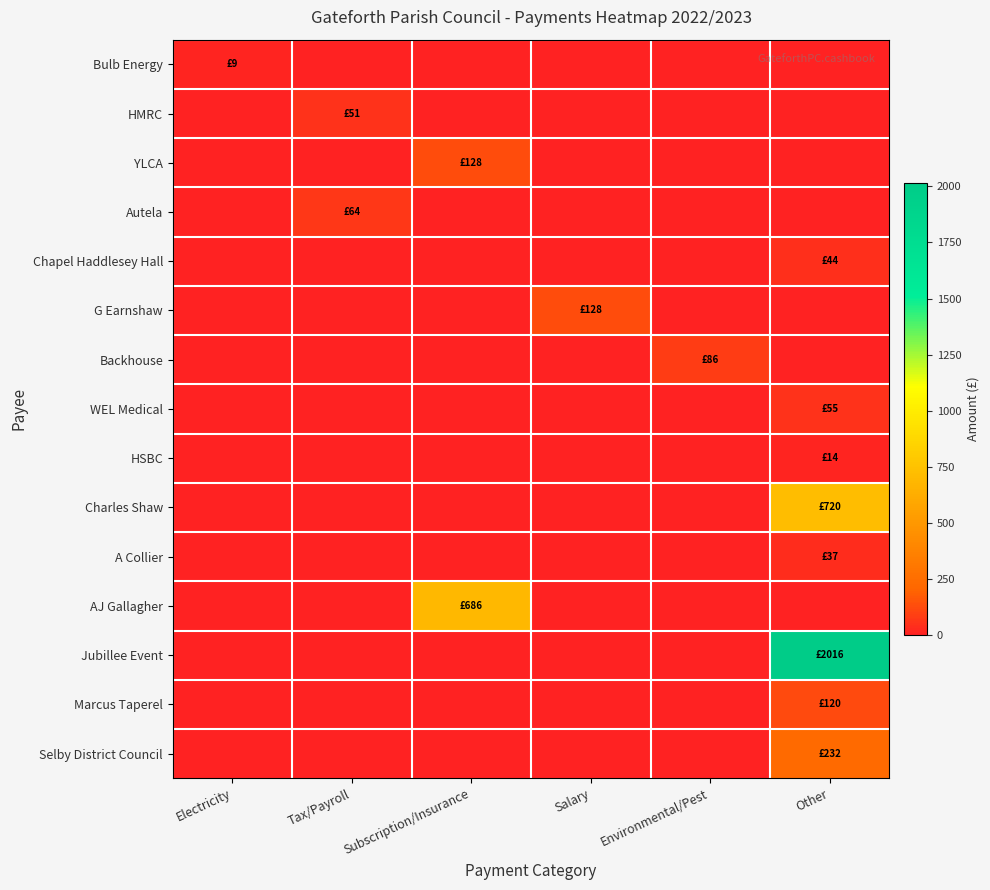

Reading left to right, what are all the values shown in this chart?

Bulb Energy: Electricity=9.0	Tax/Payroll=0.0	Subscription/Insurance=0.0	Salary=0.0	Environmental/Pest=0.0	Other=0.0
HMRC: Electricity=0.0	Tax/Payroll=50.8	Subscription/Insurance=0.0	Salary=0.0	Environmental/Pest=0.0	Other=0.0
YLCA: Electricity=0.0	Tax/Payroll=0.0	Subscription/Insurance=128.0	Salary=0.0	Environmental/Pest=0.0	Other=0.0
Autela: Electricity=0.0	Tax/Payroll=64.0	Subscription/Insurance=0.0	Salary=0.0	Environmental/Pest=0.0	Other=0.0
Chapel Haddlesey Hall: Electricity=0.0	Tax/Payroll=0.0	Subscription/Insurance=0.0	Salary=0.0	Environmental/Pest=0.0	Other=44.0
G Earnshaw: Electricity=0.0	Tax/Payroll=0.0	Subscription/Insurance=0.0	Salary=127.6	Environmental/Pest=0.0	Other=0.0
Backhouse: Electricity=0.0	Tax/Payroll=0.0	Subscription/Insurance=0.0	Salary=0.0	Environmental/Pest=86.4	Other=0.0
WEL Medical: Electricity=0.0	Tax/Payroll=0.0	Subscription/Insurance=0.0	Salary=0.0	Environmental/Pest=0.0	Other=55.1
HSBC: Electricity=0.0	Tax/Payroll=0.0	Subscription/Insurance=0.0	Salary=0.0	Environmental/Pest=0.0	Other=14.0
Charles Shaw: Electricity=0.0	Tax/Payroll=0.0	Subscription/Insurance=0.0	Salary=0.0	Environmental/Pest=0.0	Other=720.0
A Collier: Electricity=0.0	Tax/Payroll=0.0	Subscription/Insurance=0.0	Salary=0.0	Environmental/Pest=0.0	Other=36.8
AJ Gallagher: Electricity=0.0	Tax/Payroll=0.0	Subscription/Insurance=685.6	Salary=0.0	Environmental/Pest=0.0	Other=0.0
Jubillee Event: Electricity=0.0	Tax/Payroll=0.0	Subscription/Insurance=0.0	Salary=0.0	Environmental/Pest=0.0	Other=2016.0
Marcus Taperel: Electricity=0.0	Tax/Payroll=0.0	Subscription/Insurance=0.0	Salary=0.0	Environmental/Pest=0.0	Other=120.0
Selby District Council: Electricity=0.0	Tax/Payroll=0.0	Subscription/Insurance=0.0	Salary=0.0	Environmental/Pest=0.0	Other=232.1